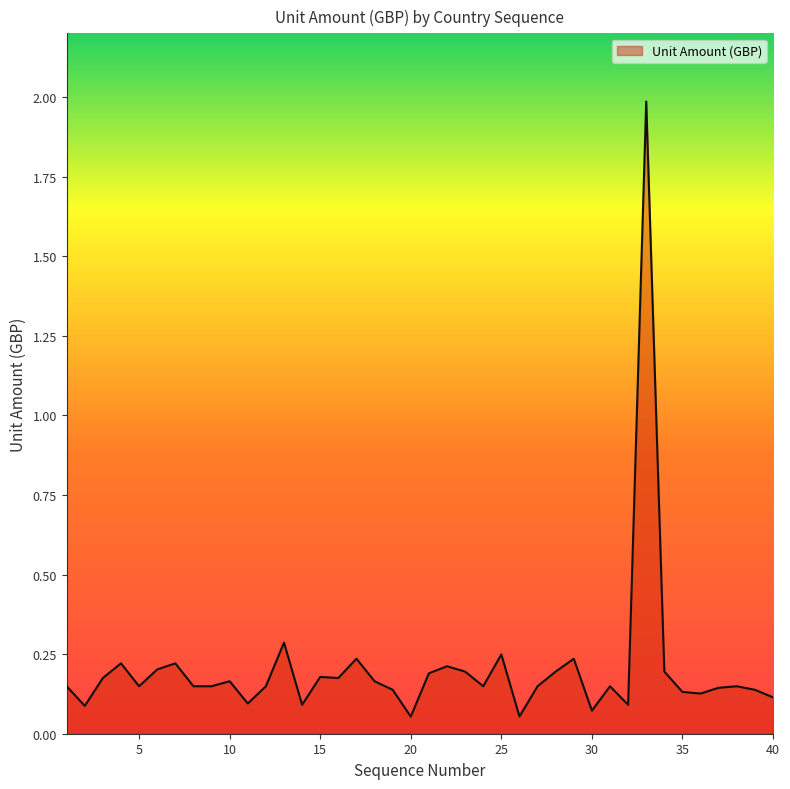

What is the maximum value shown in the chart?

2.0